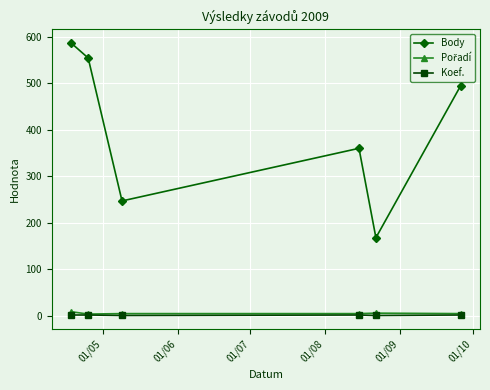

True or false: Koef. and Body intersect in this chart.

False